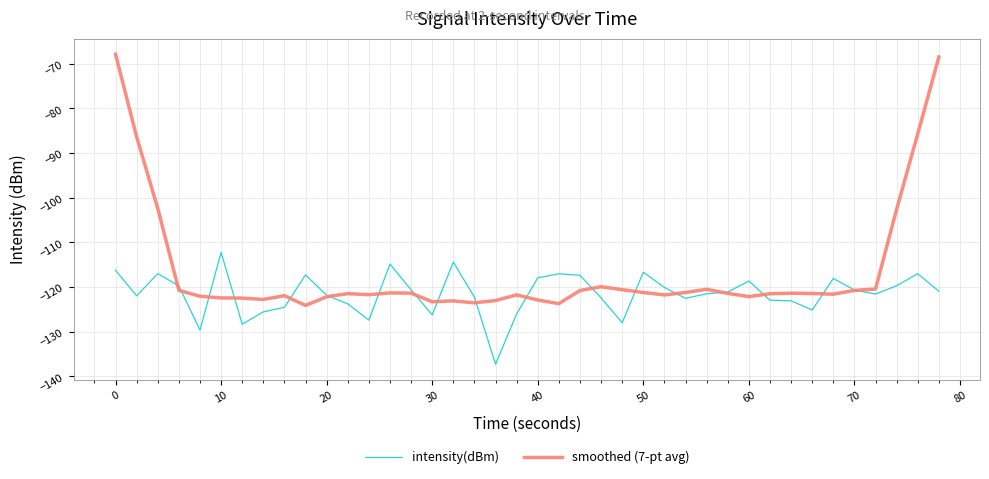

Which series has the largest range (max minus min)?

smoothed (7-pt avg)